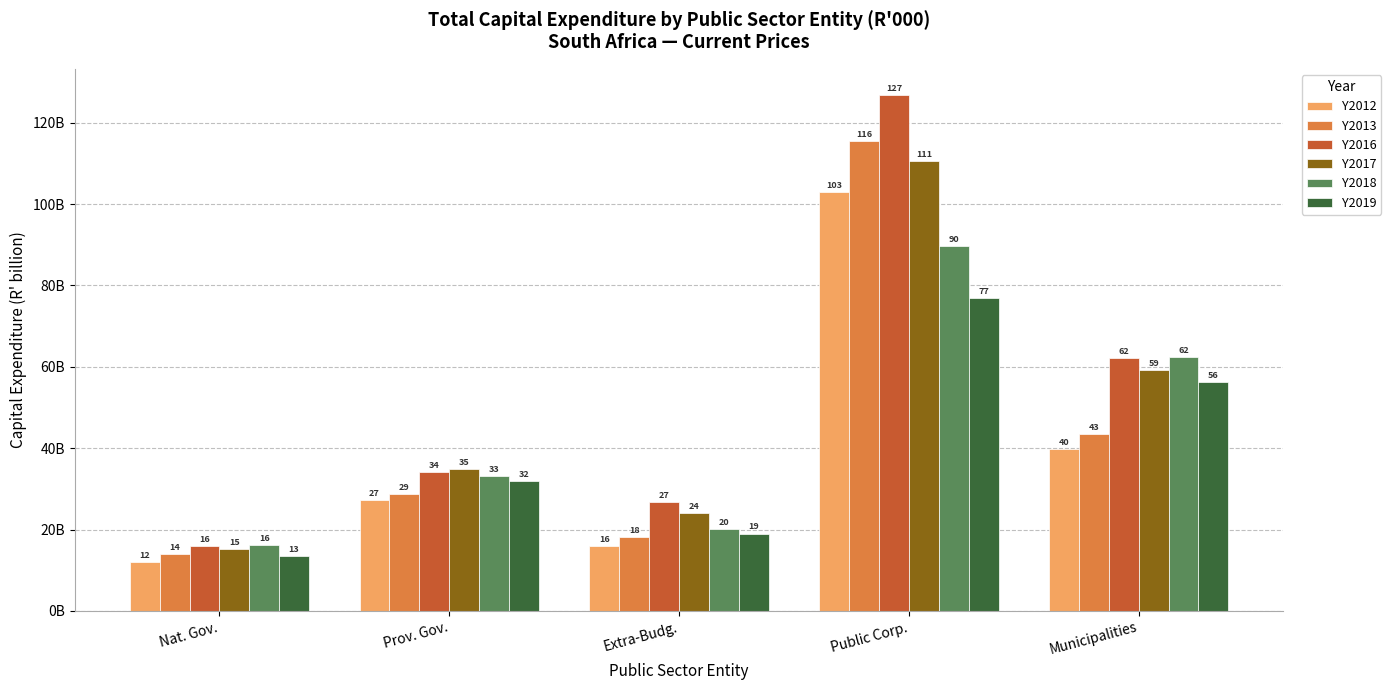

What are all the series names shown in the legend?

Y2012, Y2013, Y2016, Y2017, Y2018, Y2019